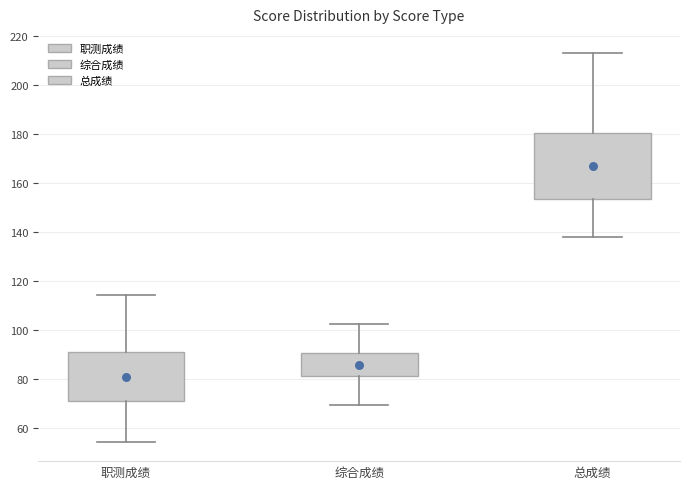

Which box's median line is the highest?

总成绩